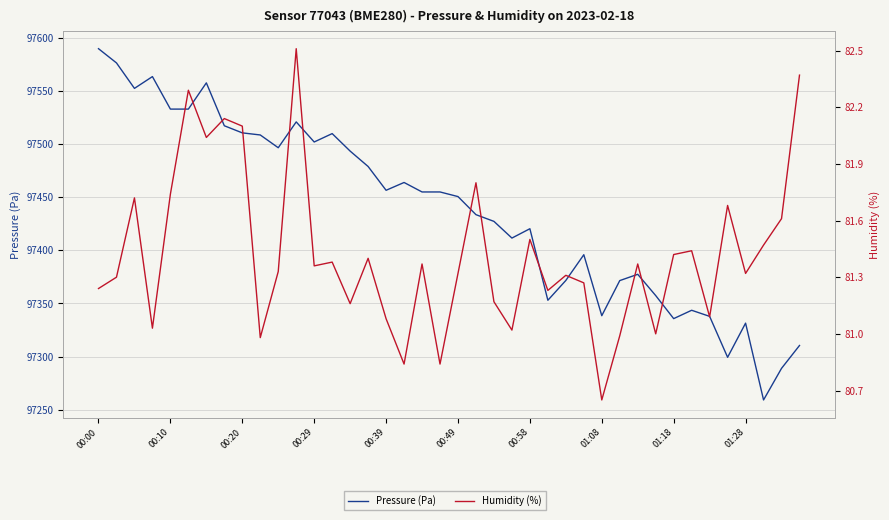

Which category has the highest value in the Pressure (Pa) series?

00:00